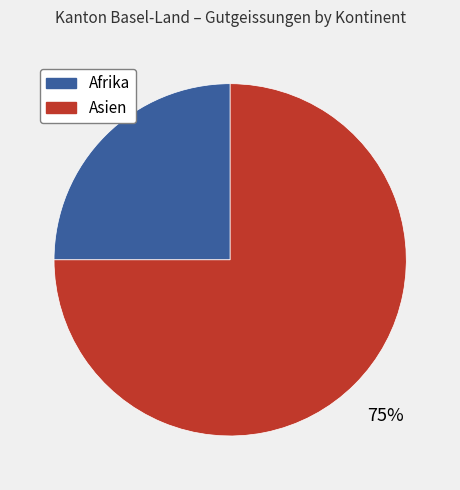

Is Afrika the majority of the pie?

No